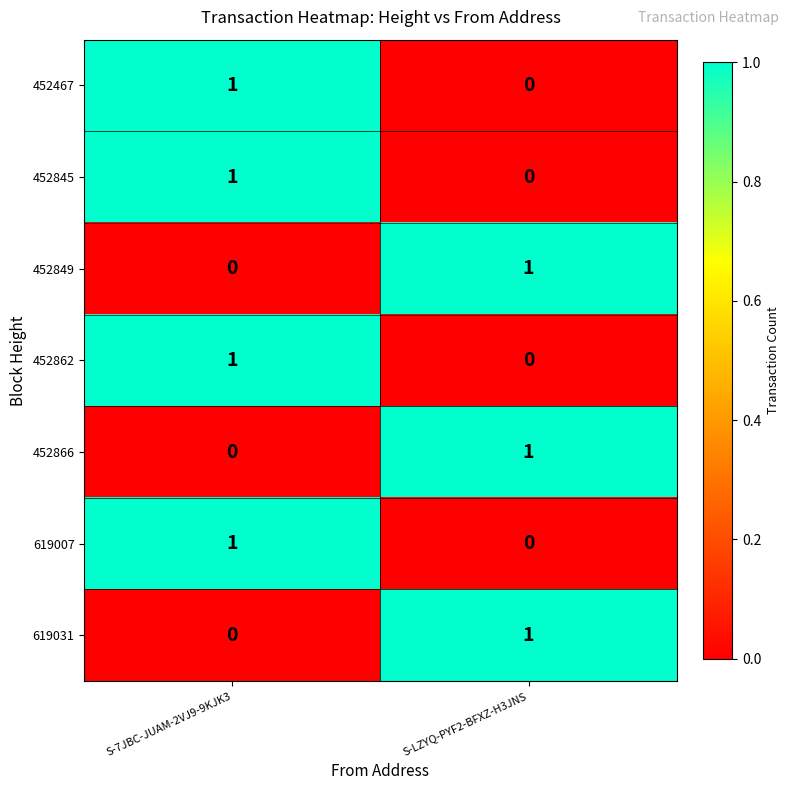

True or false: 452862 has a value of 0 at S-LZYQ-PYF2-BFXZ-H3JNS.

True